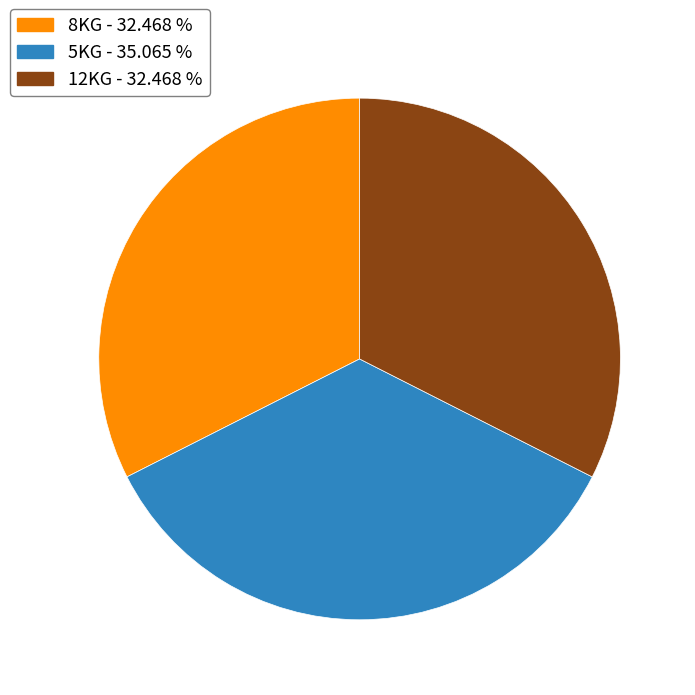

Is 5KG - 35.065 % the majority of the pie?

No